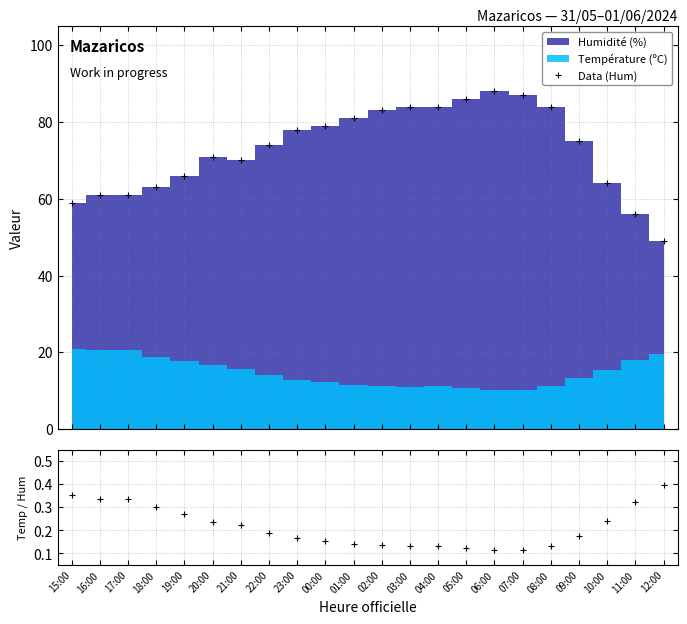

Reading left to right, transcribe all the data shown in this chart.

Data (Hum): 59.0	61.0	61.0	63.0	66.0	71.0	70.0	74.0	78.0	79.0	81.0	83.0	84.0	84.0	86.0	88.0	87.0	84.0	75.0	64.0	56.0	49.0
Temp / Hum: 0.4	0.3	0.3	0.3	0.3	0.2	0.2	0.2	0.2	0.2	0.1	0.1	0.1	0.1	0.1	0.1	0.1	0.1	0.2	0.2	0.3	0.4